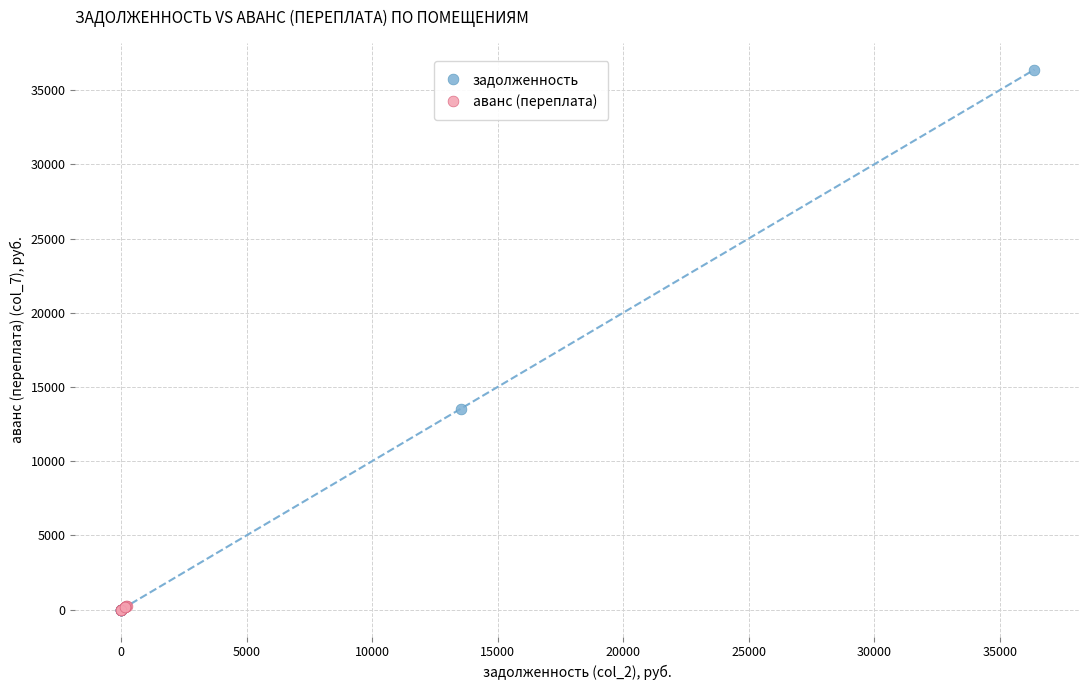

Which series has the largest Y range (max minus min)?

задолженность